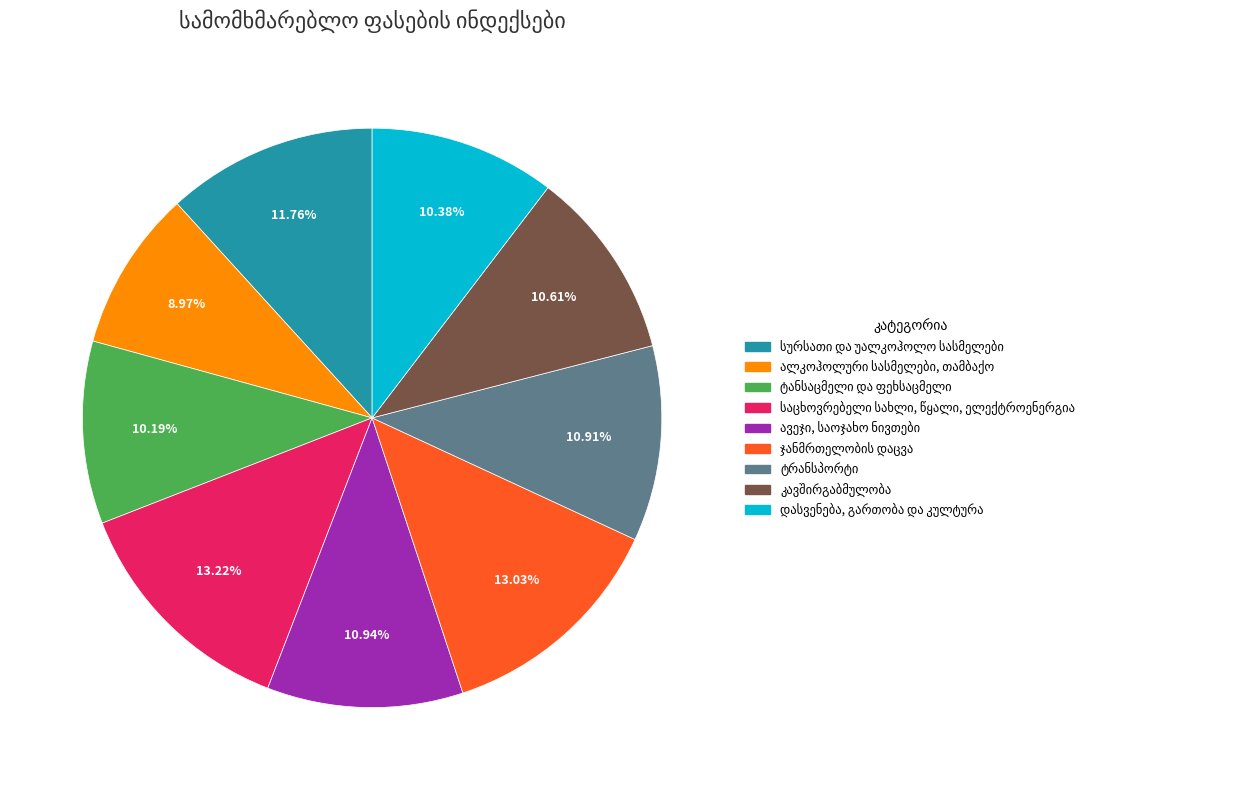

Count the number of slices in the pie.

9